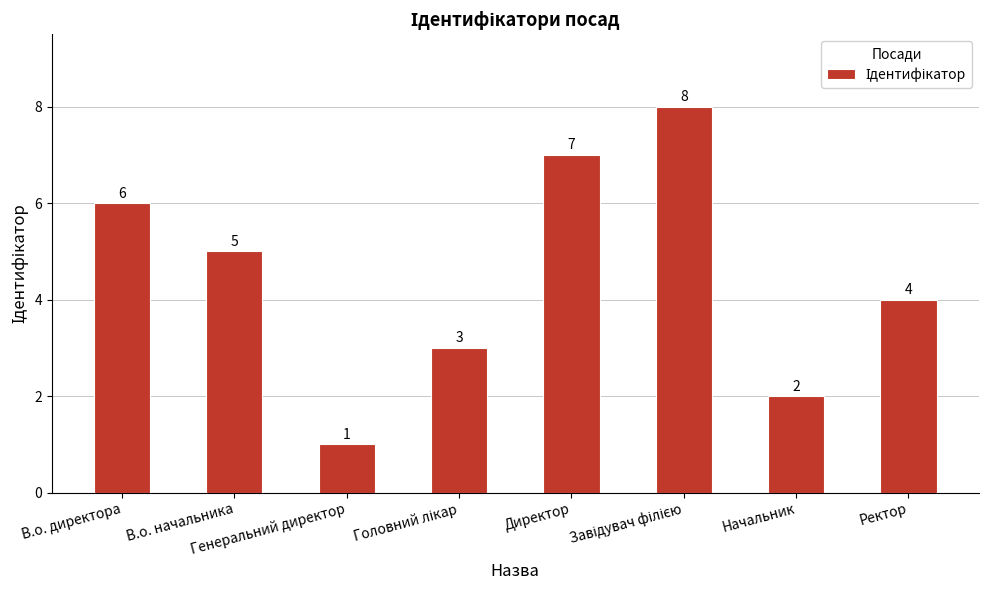

Count the values in the range 3 to 7.

5